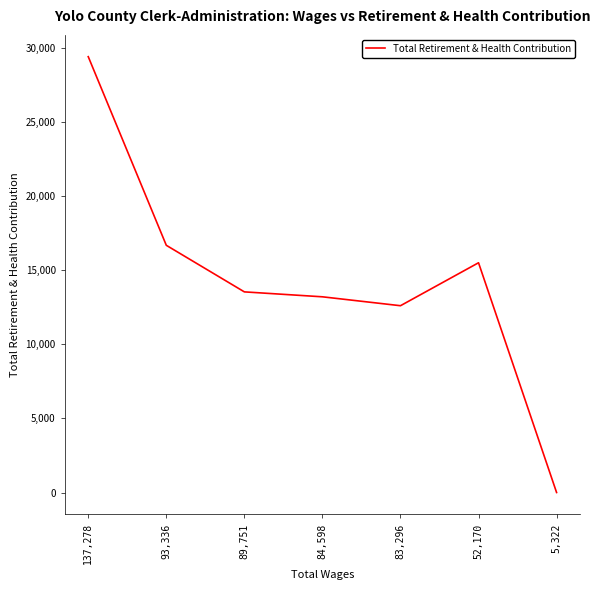

How many series are shown in this chart?

1